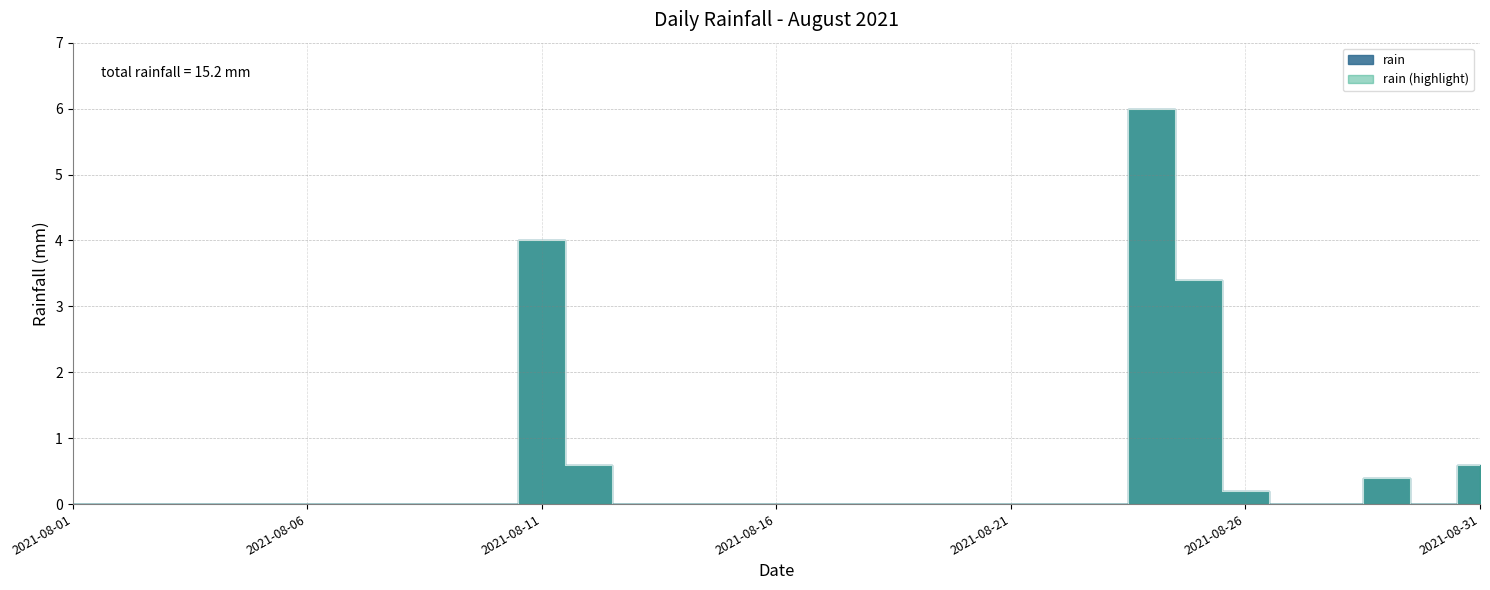

How many values exceed 0?

7